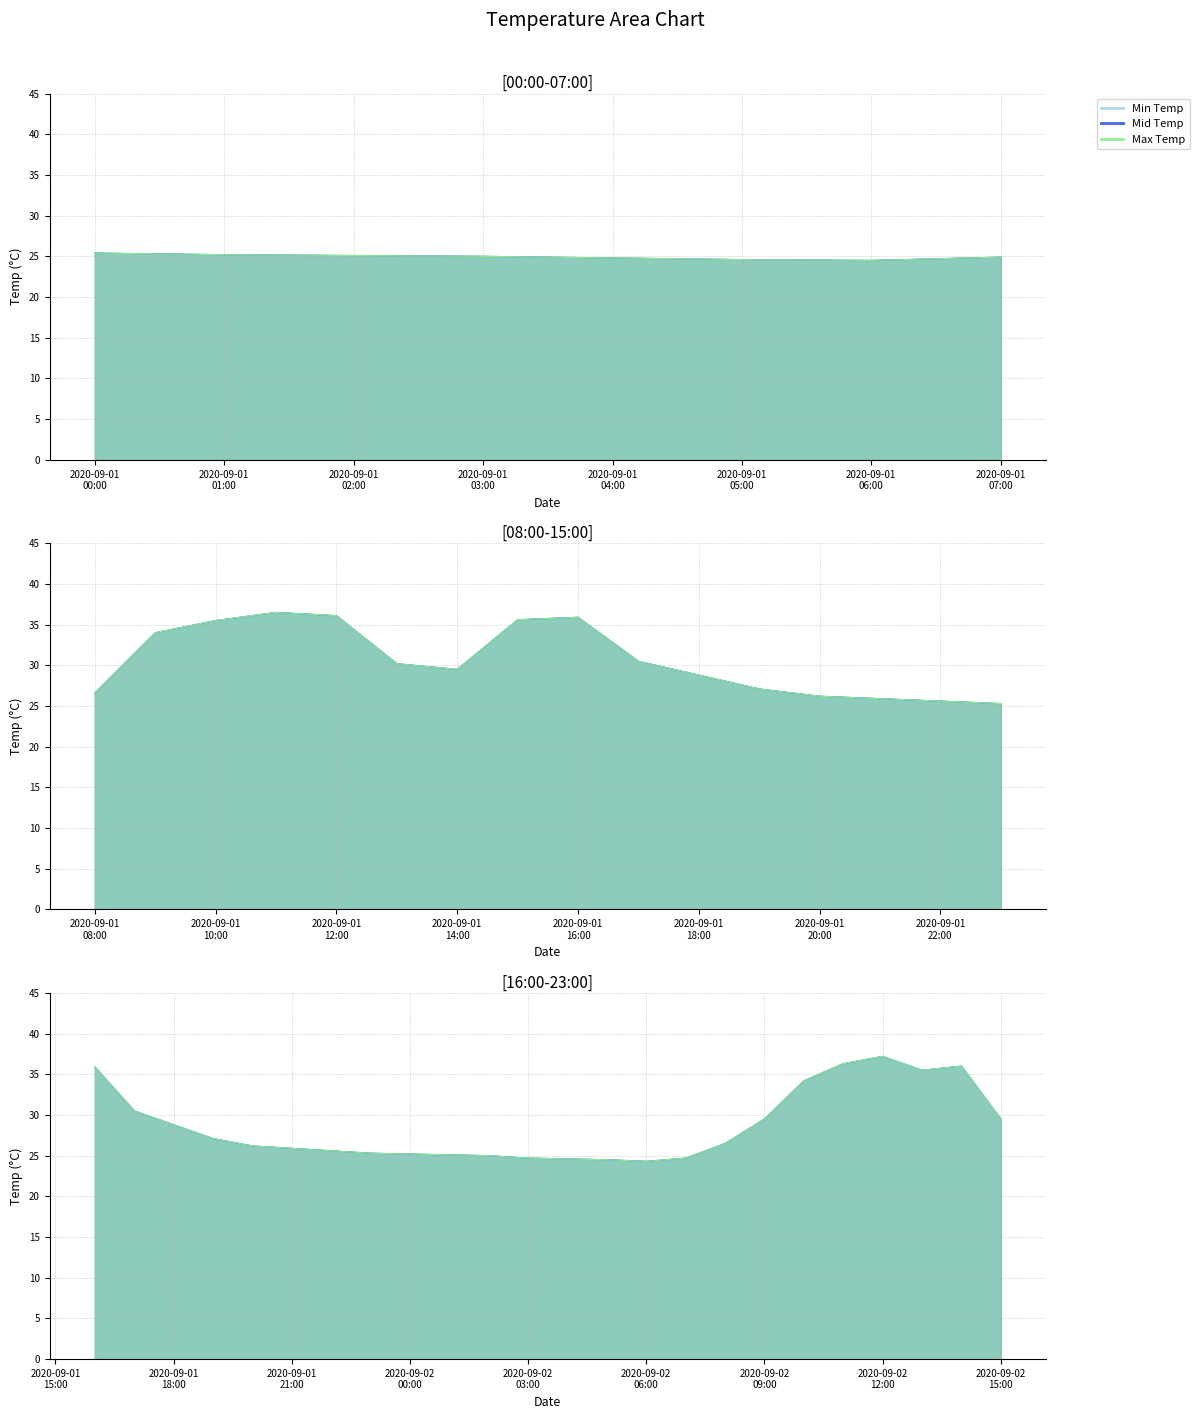

Is it true that Min Temp equals 24.7 at 2020-09-02 03:00?

True